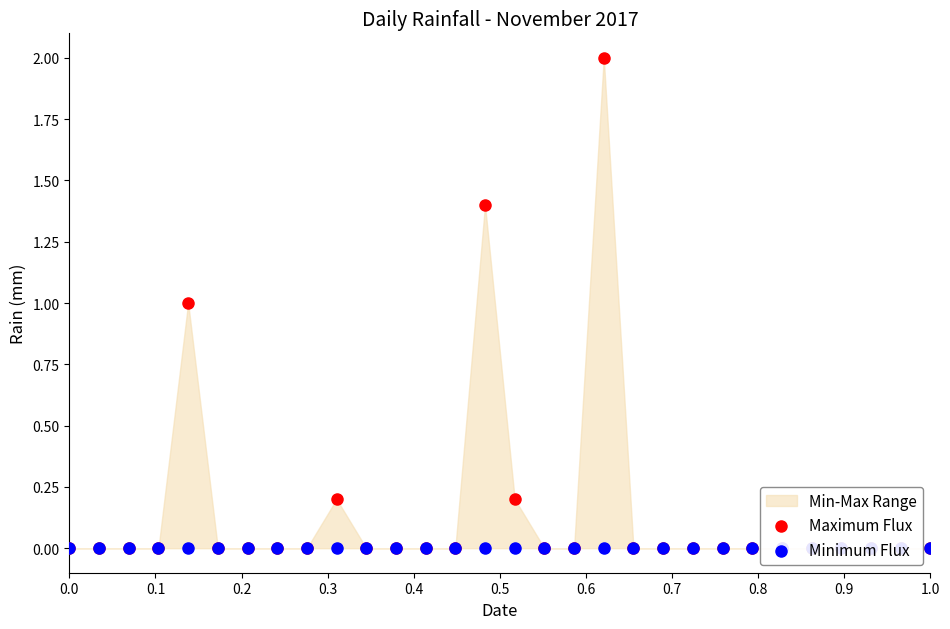

Is the value of Maximum Flux at 23 greater than the value of Minimum Flux at 12?

No